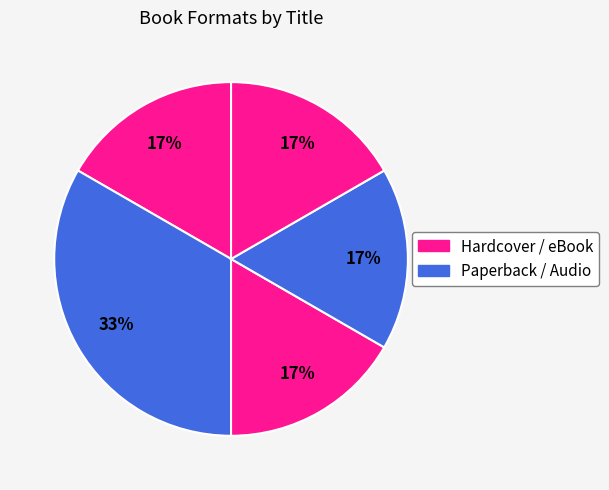

Does any single category account for the majority?

No